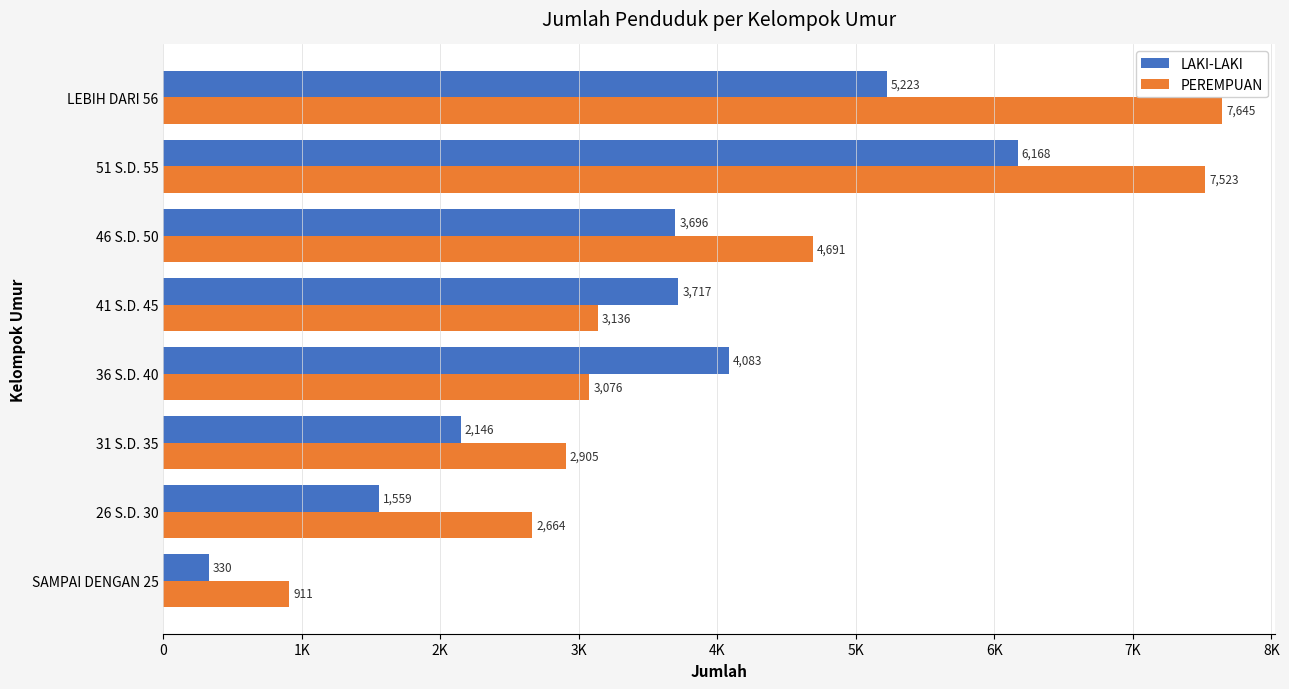

What are all the series names shown in the legend?

LAKI-LAKI, PEREMPUAN